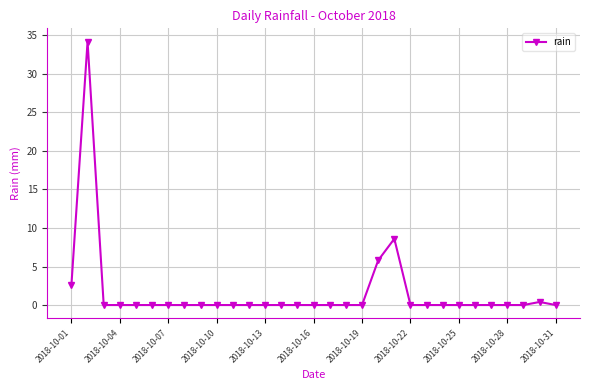

What is the difference between the maximum and second lowest values?

34.2